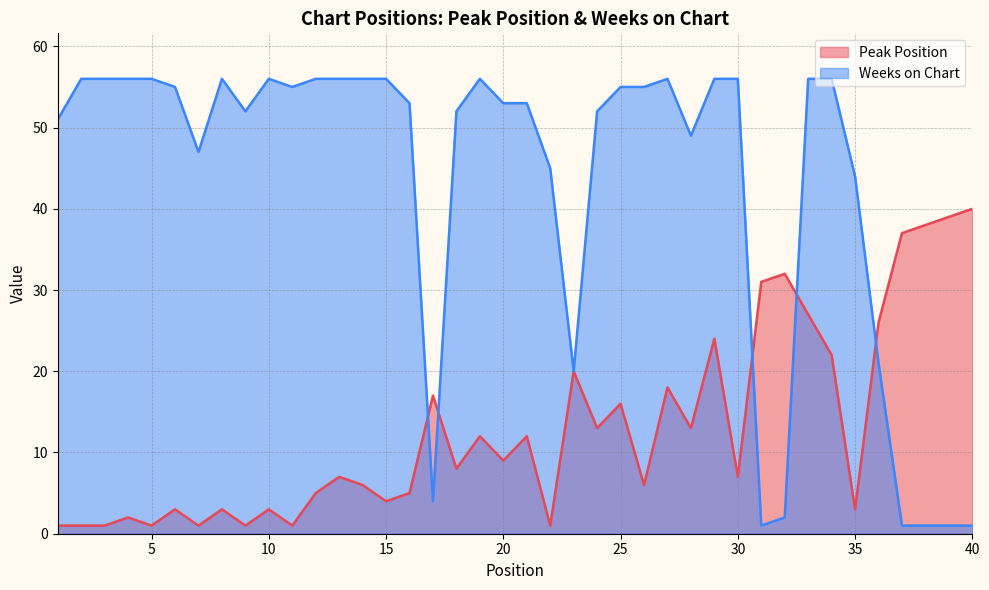

Which category has the lowest value across all series?

1